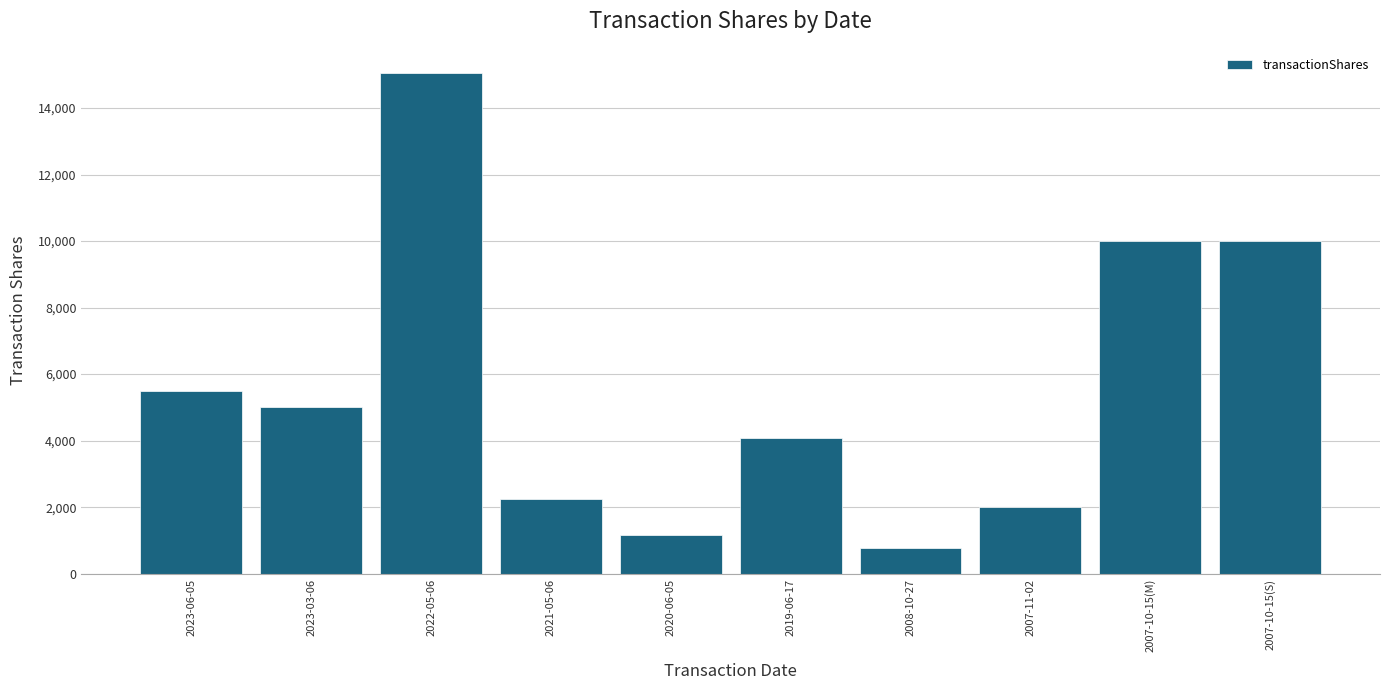

What is the value of the 9th bar from the left?

10000